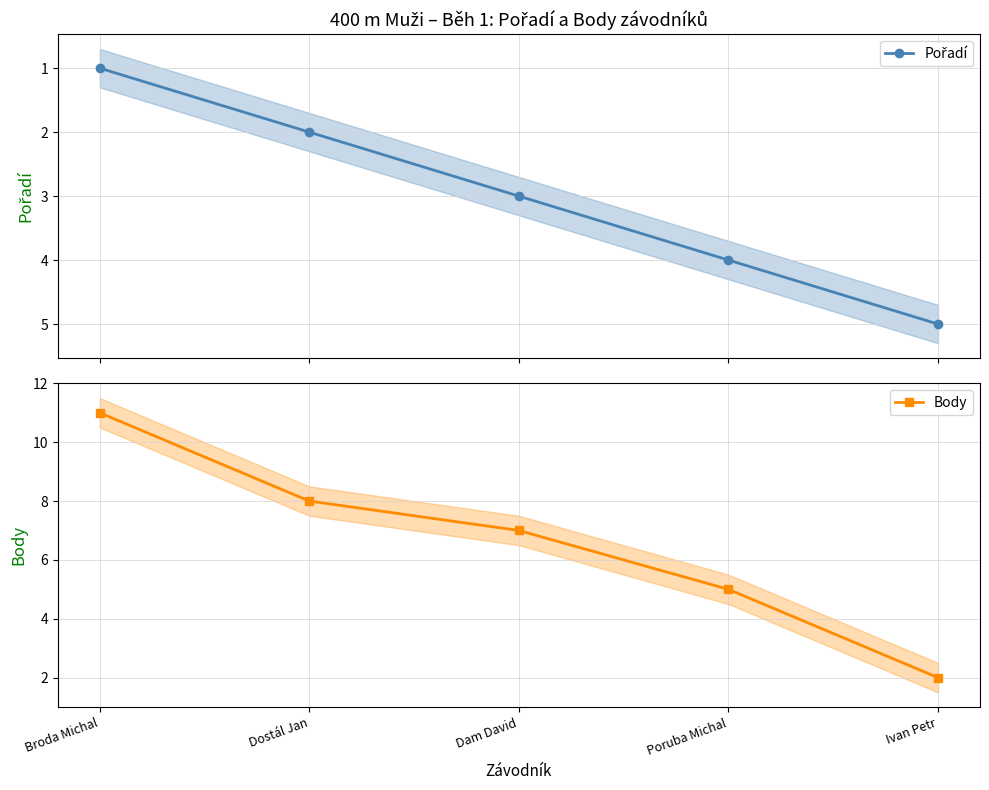

What is the difference between the Body values at Ivan Petr and Dam David?

5